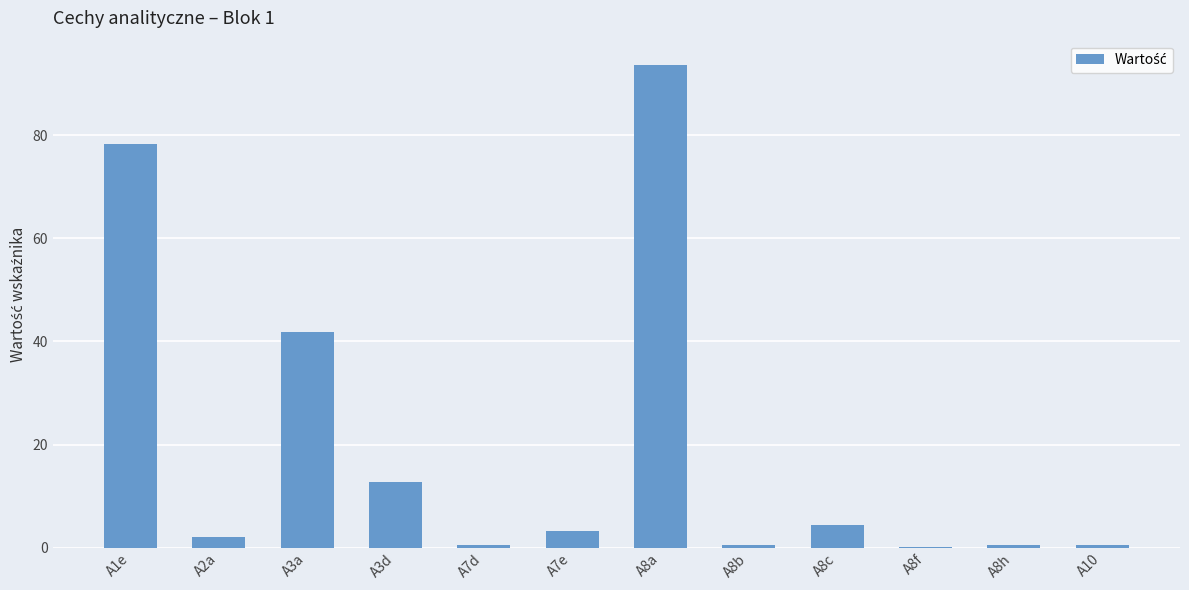

Are the bars horizontal?

No